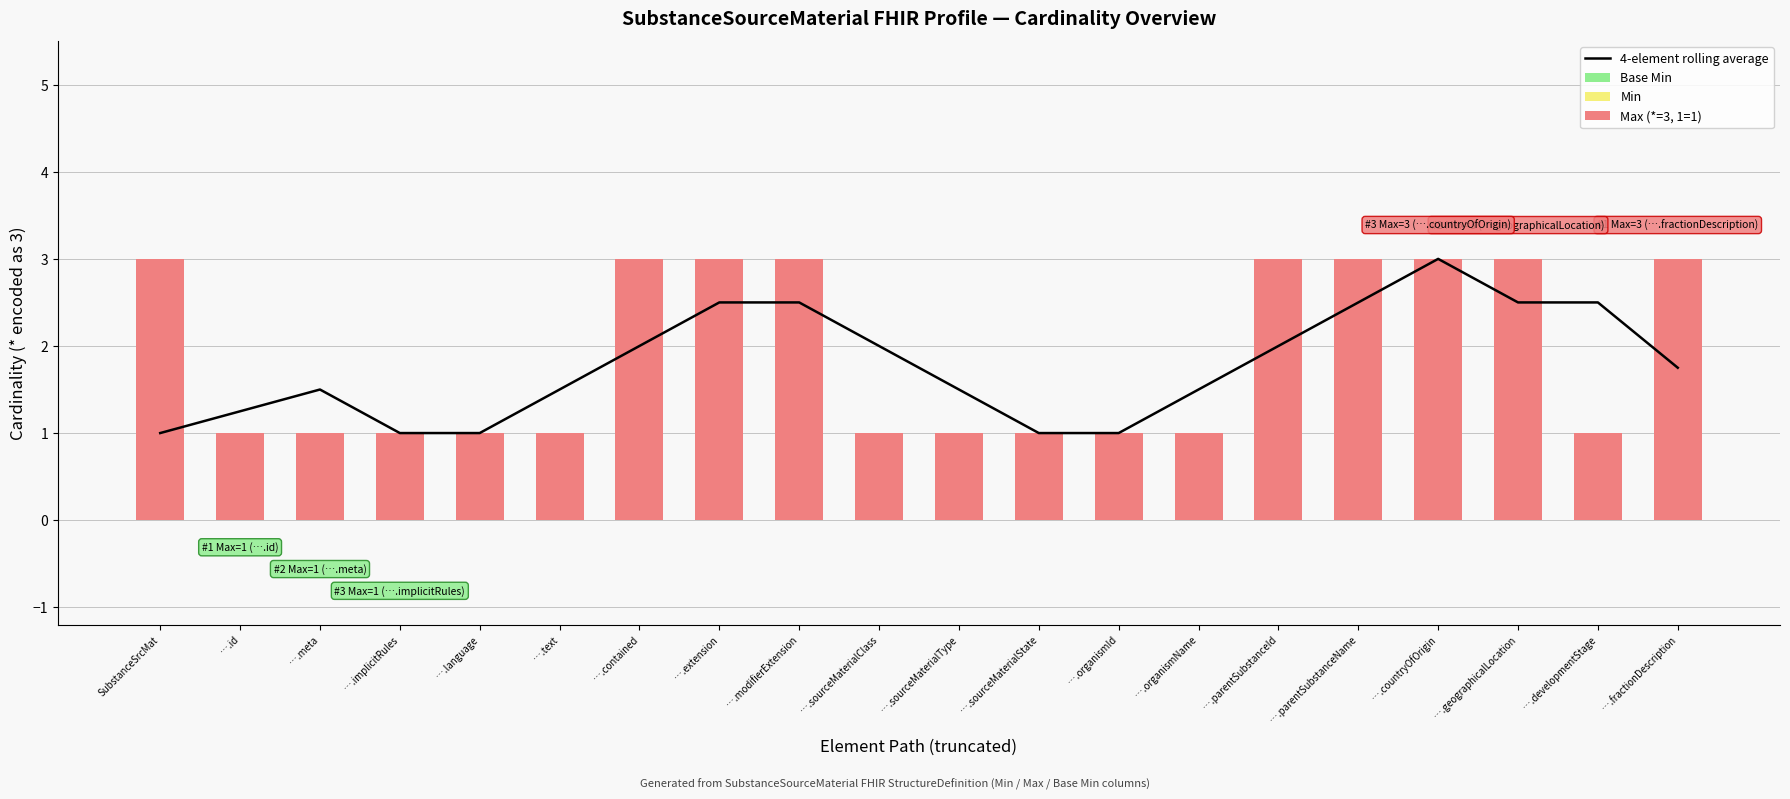

What is the difference between the maximum and second lowest values in the Max (*=3, 1=1) series?

2